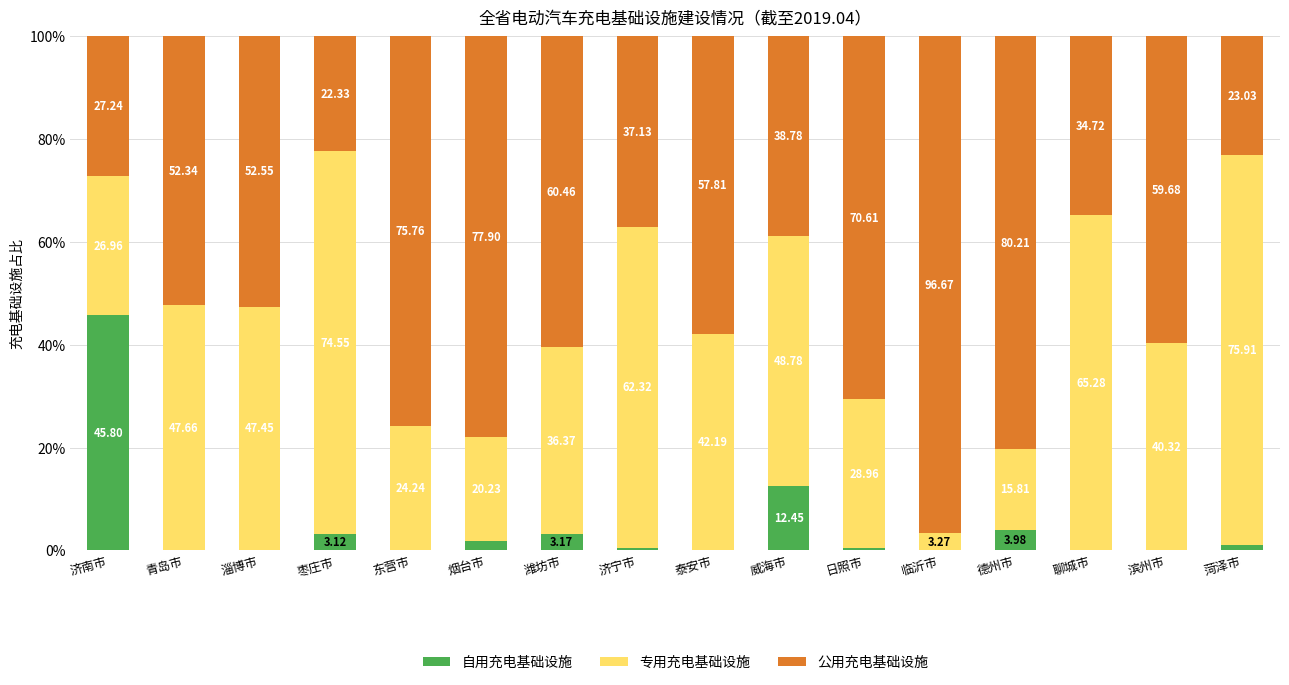

Which category has the highest value in the 自用充电基础设施 series?

济南市